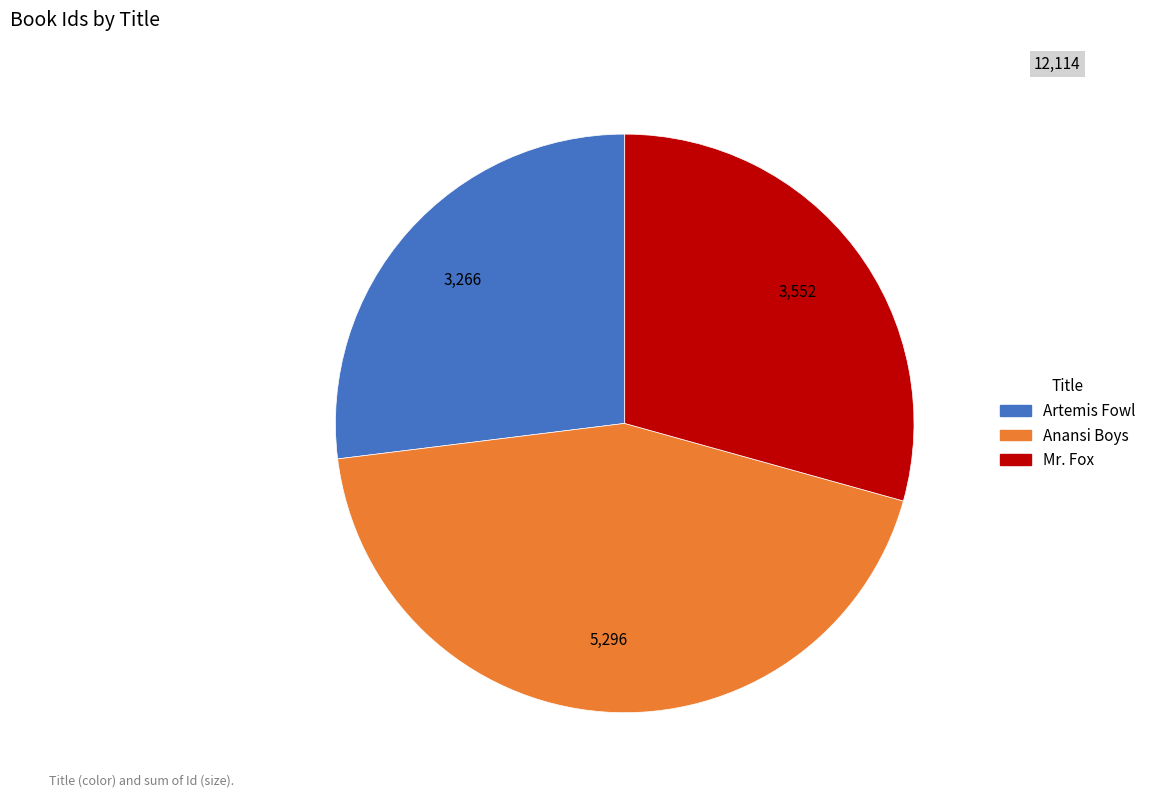

Combined, do Artemis Fowl and Anansi Boys account for over 50%?

Yes